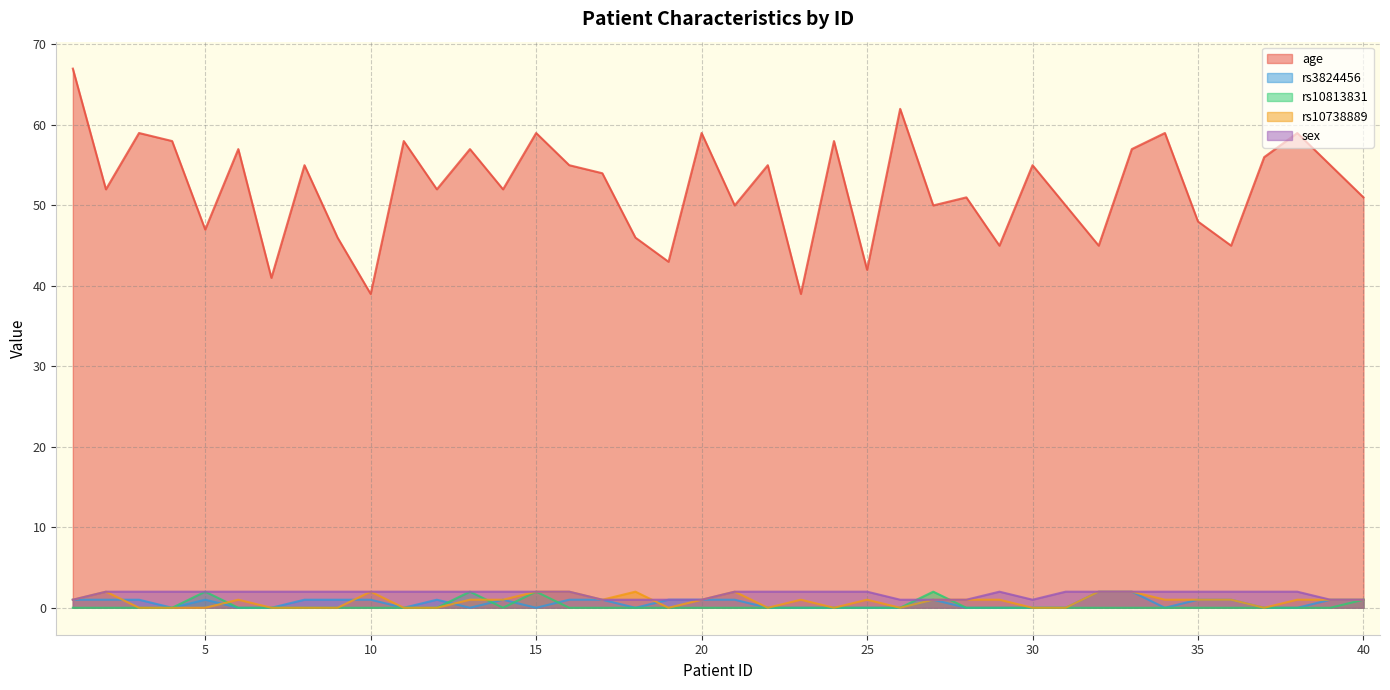

Which series changed the most between 2 and 6?

age